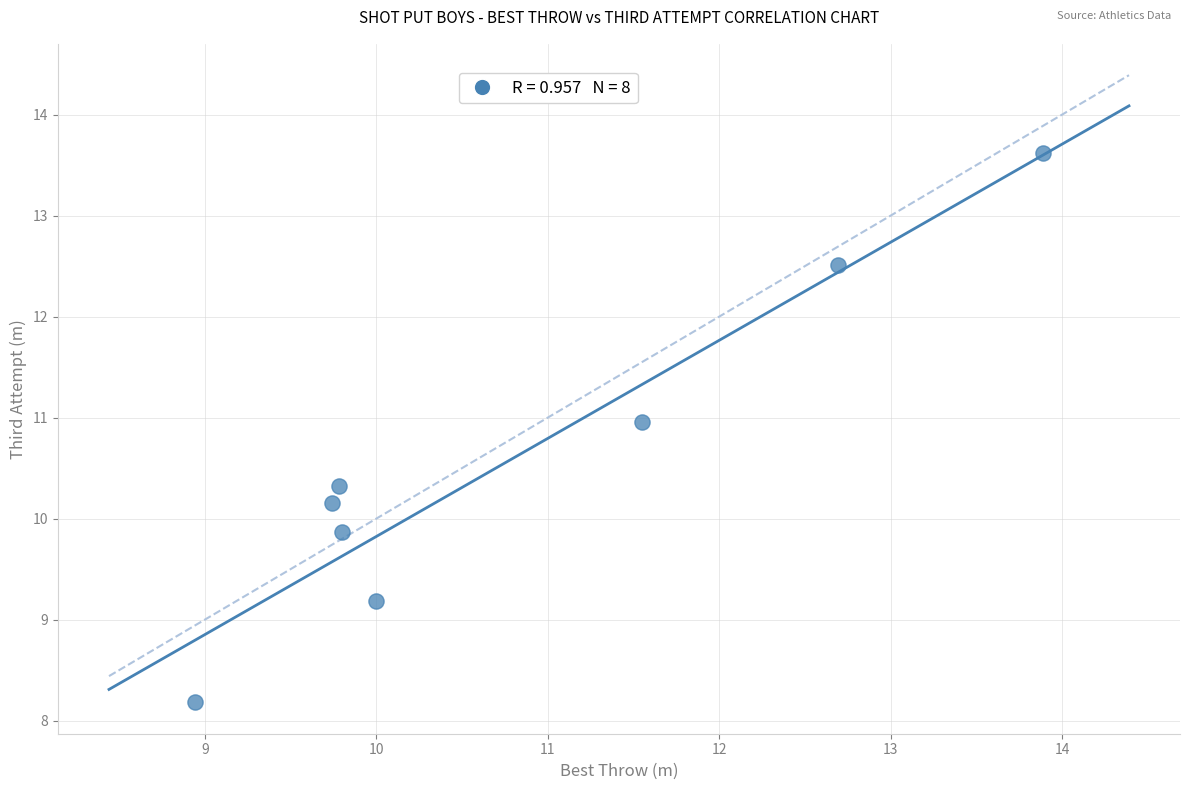

What is the average X value?

10.8